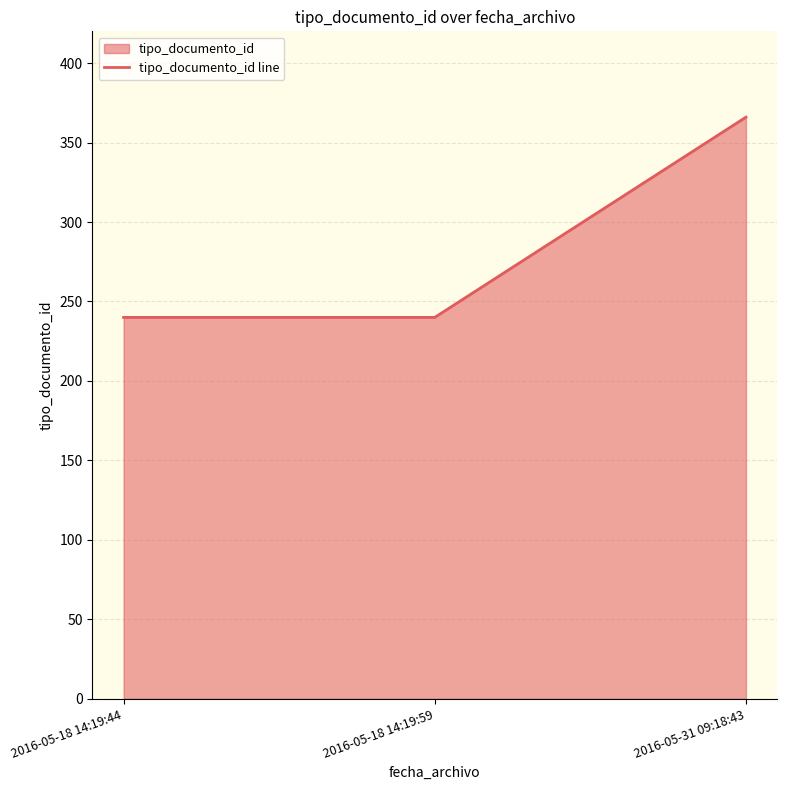

Does the chart have visible grid lines?

Yes